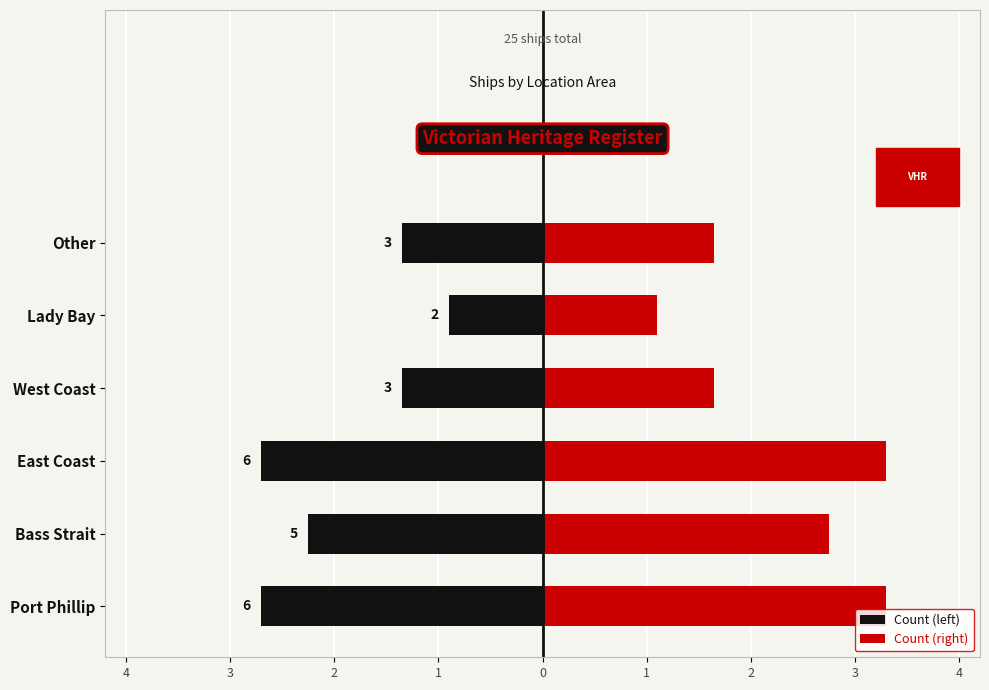

How many bars are there in each group?

2